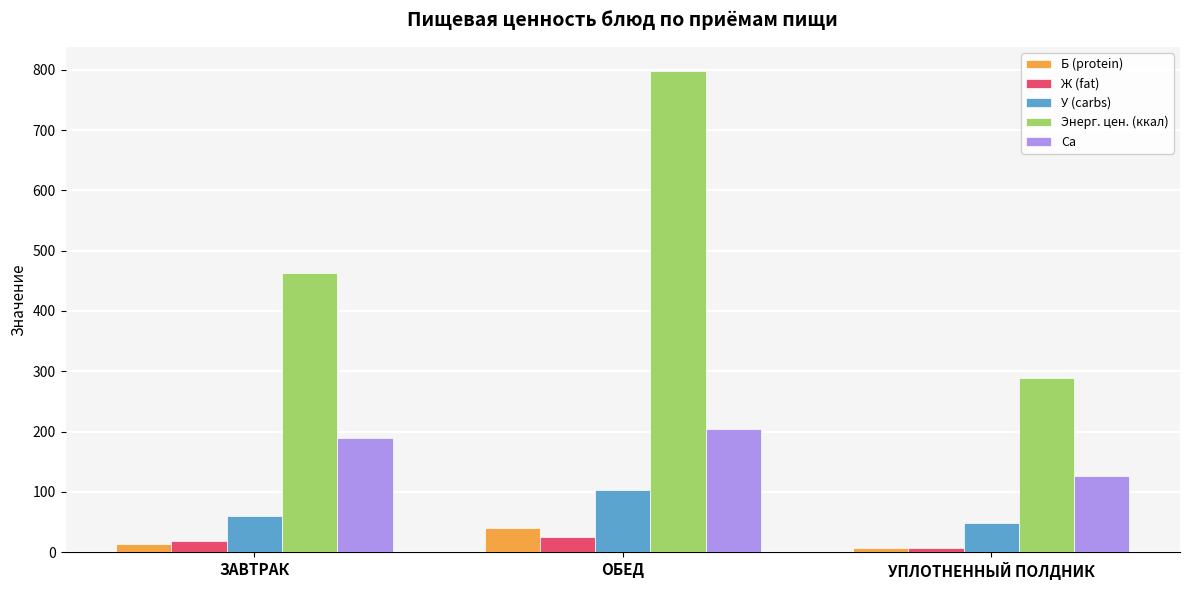

Does the chart contain stacked bars?

No